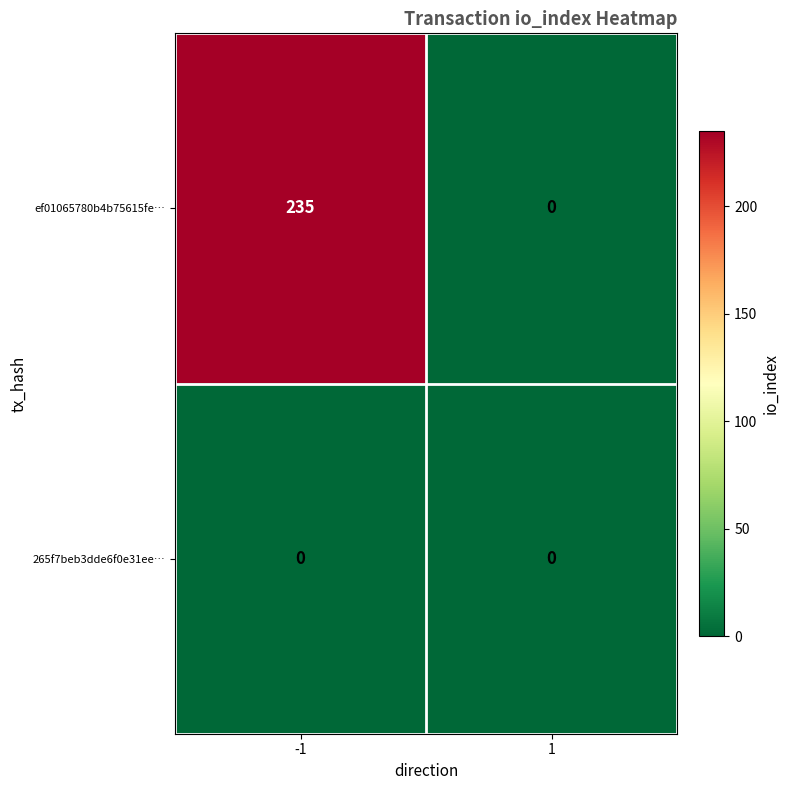

What is the highest value of the ef01065780b4b75615fe… series?

235